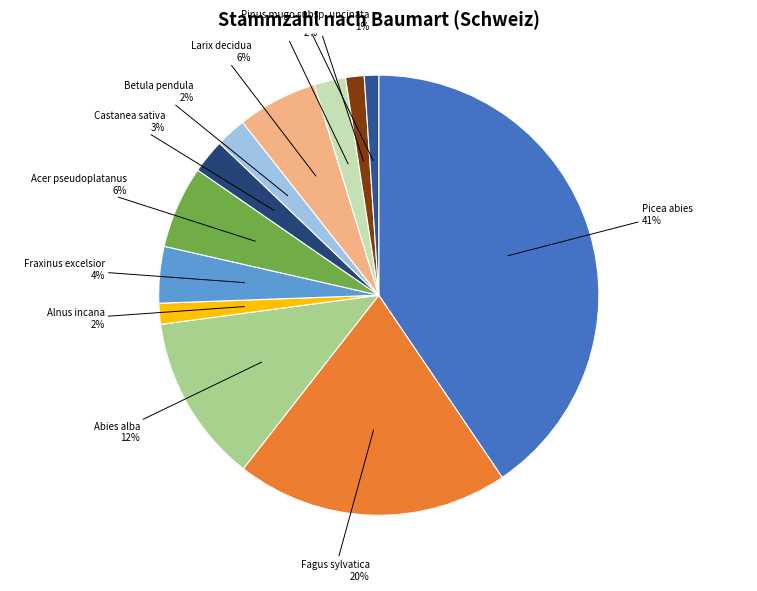

What percentage is the Betula pendula slice, to the nearest percent?

2%